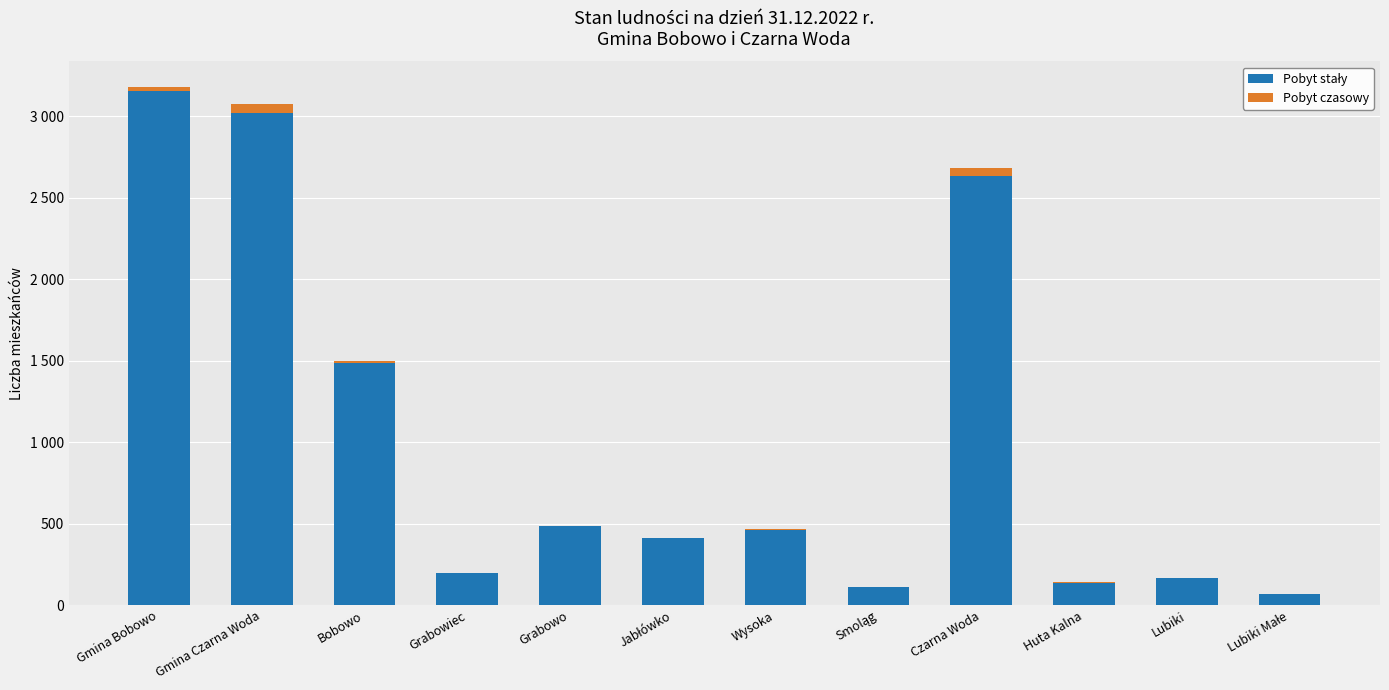

What position from the right is Gmina Czarna Woda?

11